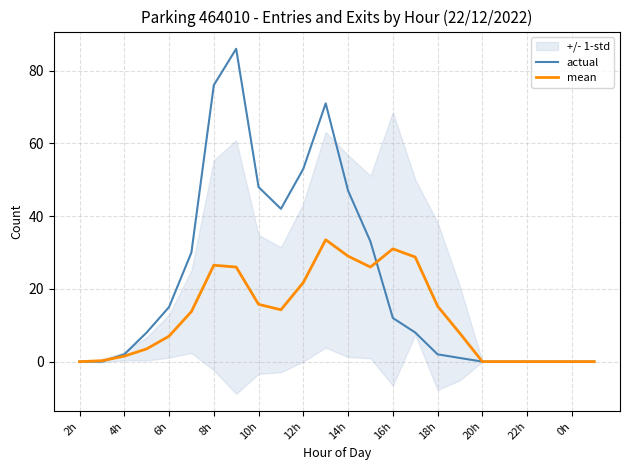

The mean series shows 7.0 at 6h. True or false?

True